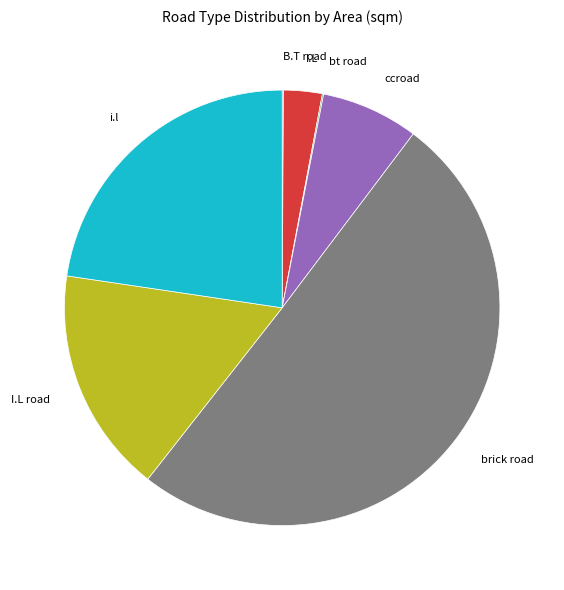

Which category accounts for the majority?

brick road